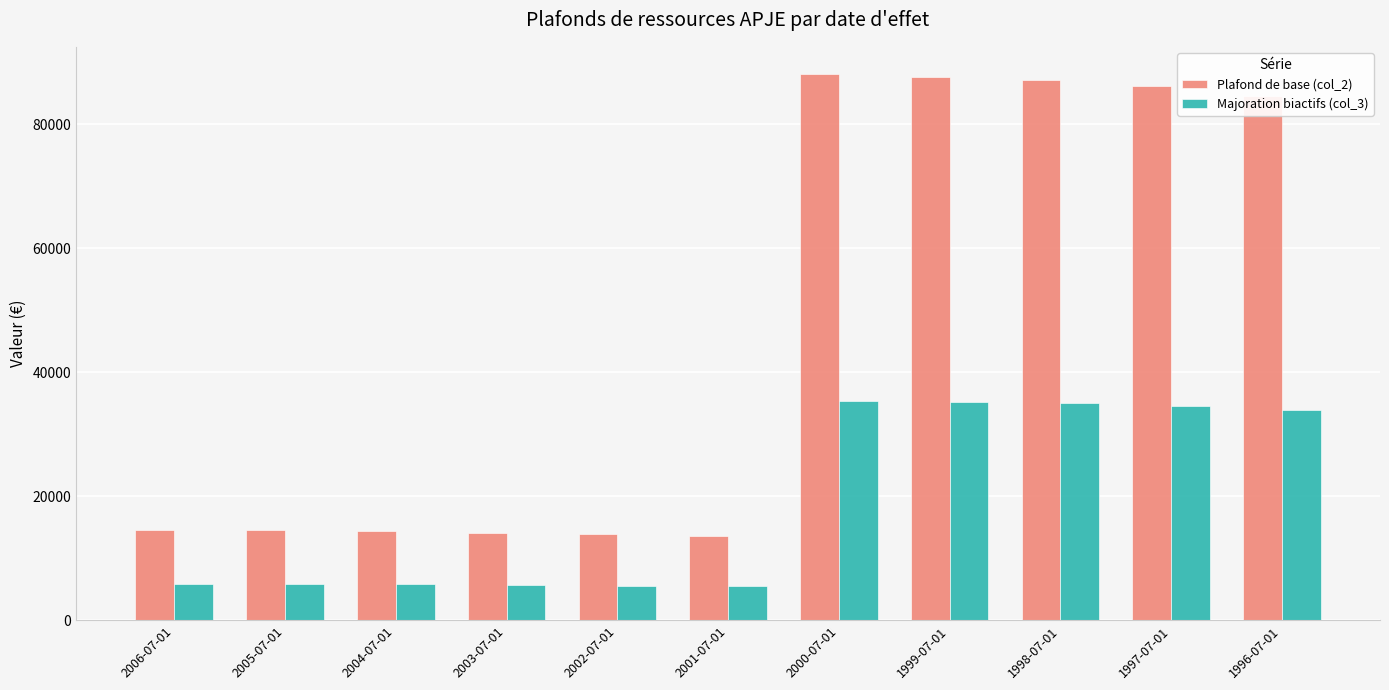

What position from the right is 2001-07-01?

6